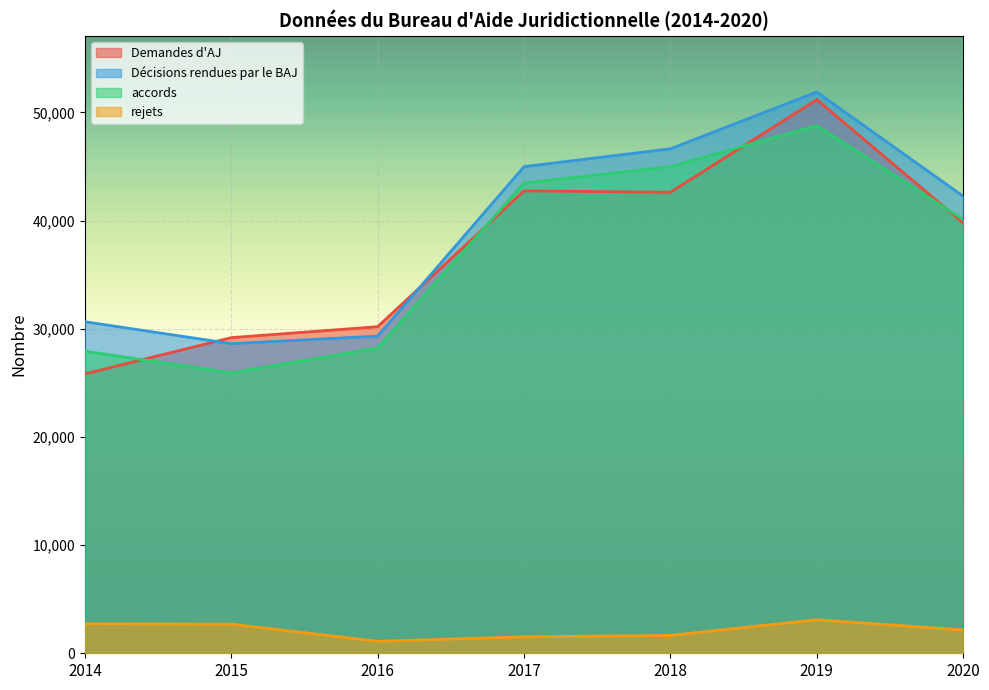

What is the approximate value of Demandes d'AJ at 2016, to the nearest 10?

30190